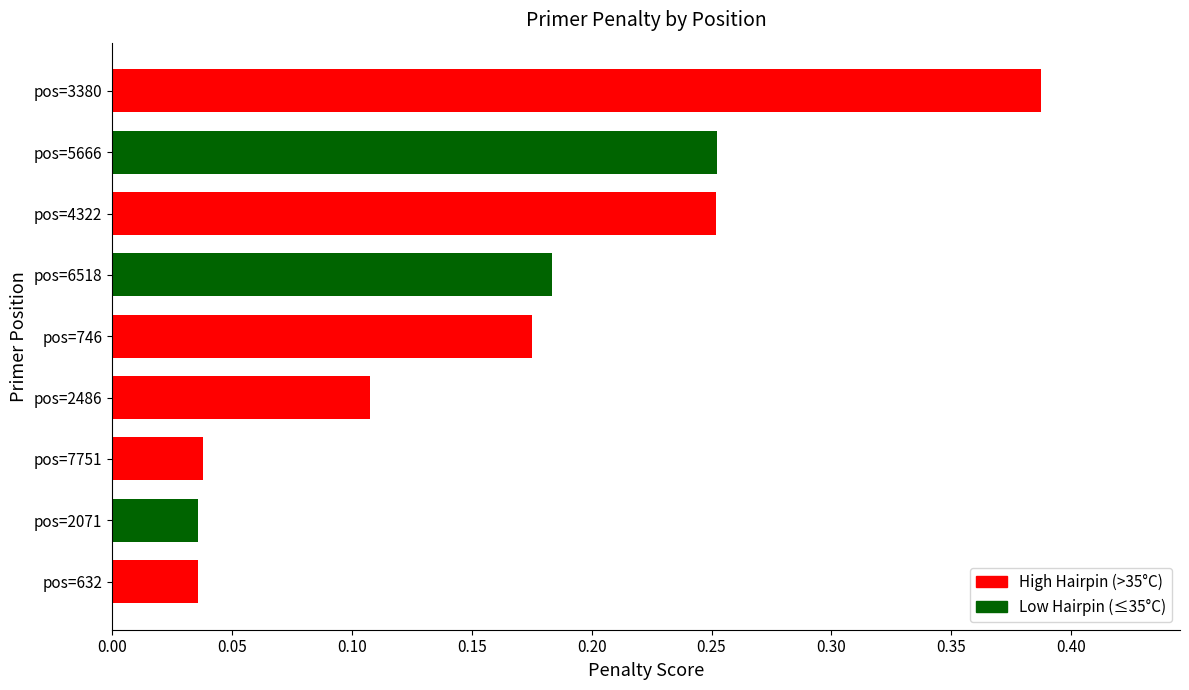

What is the change in value from pos=6518 to pos=5666?

+0.1